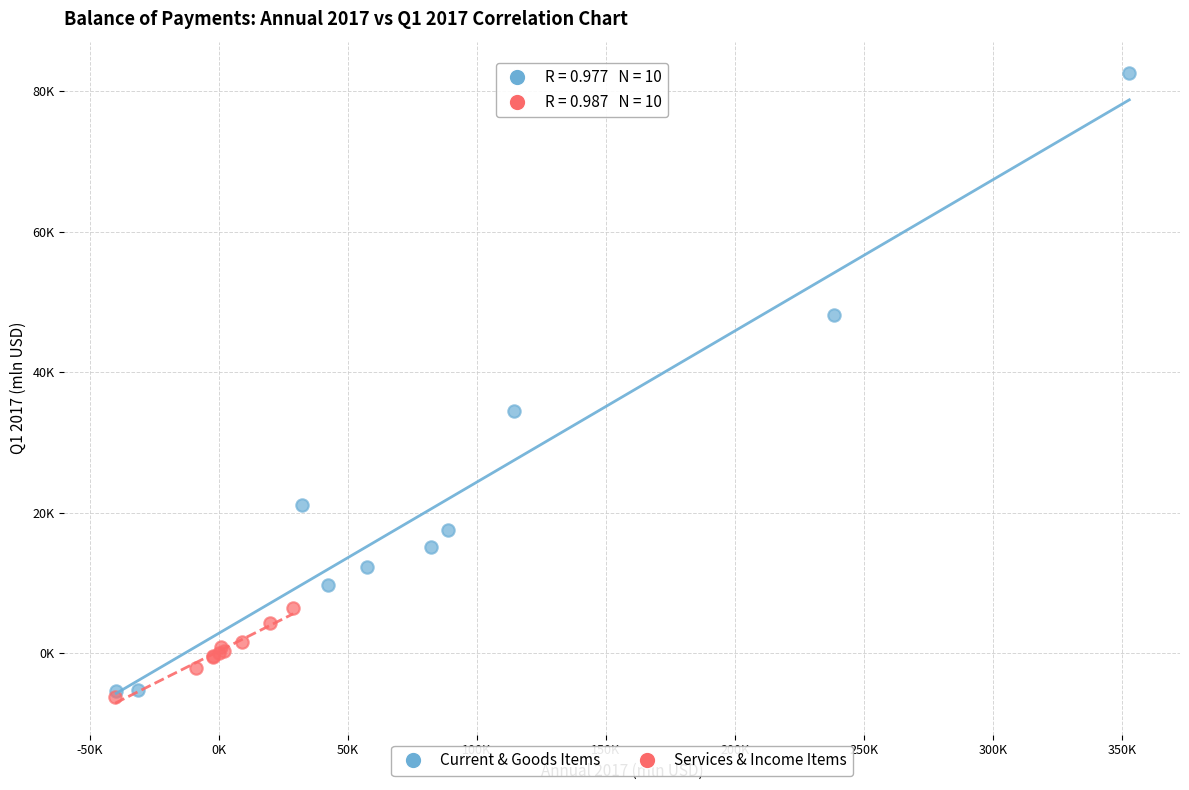

Which series reaches the maximum Y coordinate?

Current & Goods Items